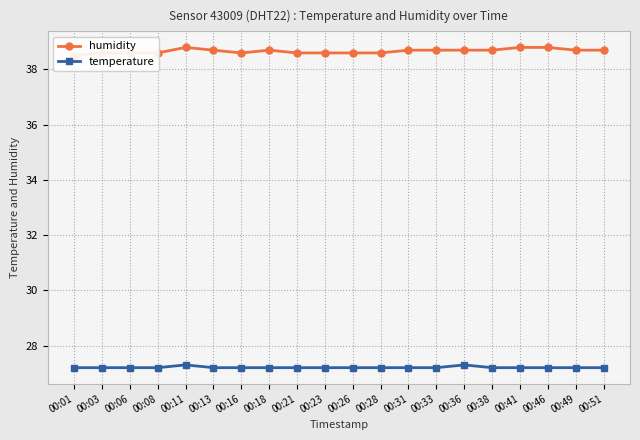

Reading left to right, transcribe all the data shown in this chart.

humidity: 38.5	38.6	38.6	38.6	38.8	38.7	38.6	38.7	38.6	38.6	38.6	38.6	38.7	38.7	38.7	38.7	38.8	38.8	38.7	38.7
temperature: 27.2	27.2	27.2	27.2	27.3	27.2	27.2	27.2	27.2	27.2	27.2	27.2	27.2	27.2	27.3	27.2	27.2	27.2	27.2	27.2